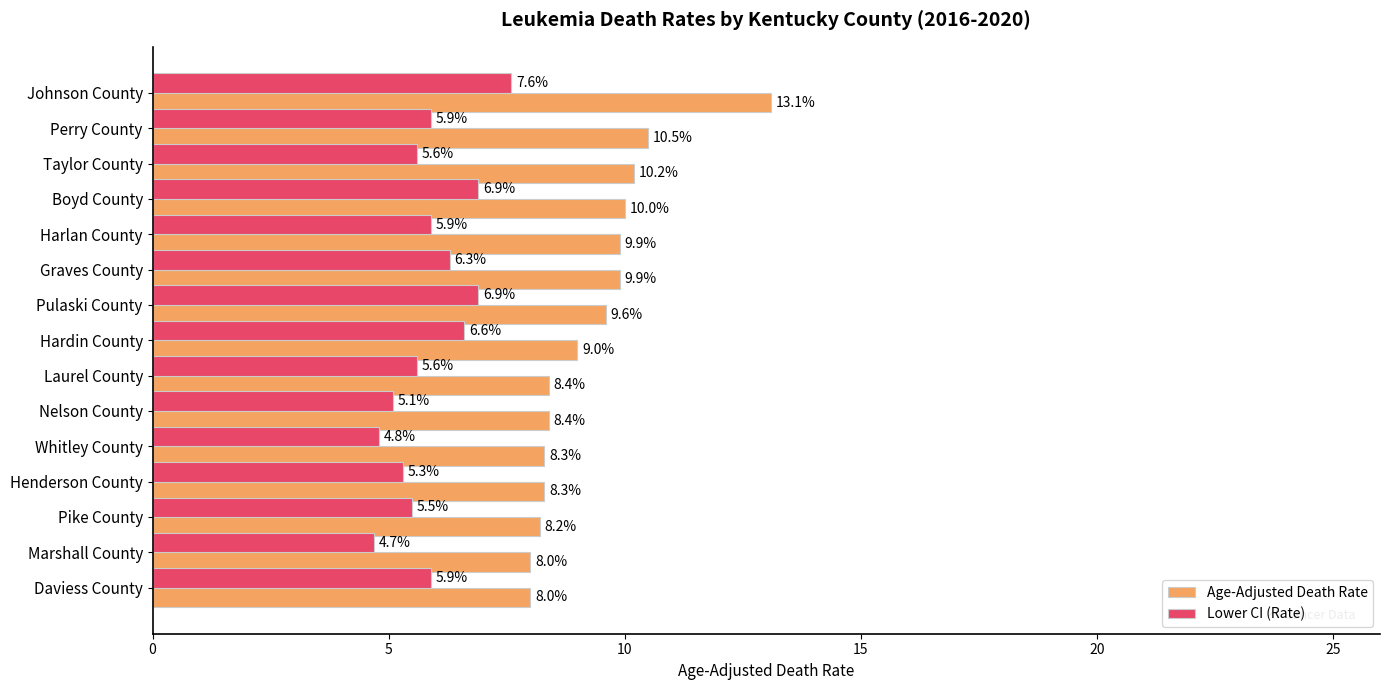

How many categories are shown in the chart?

15